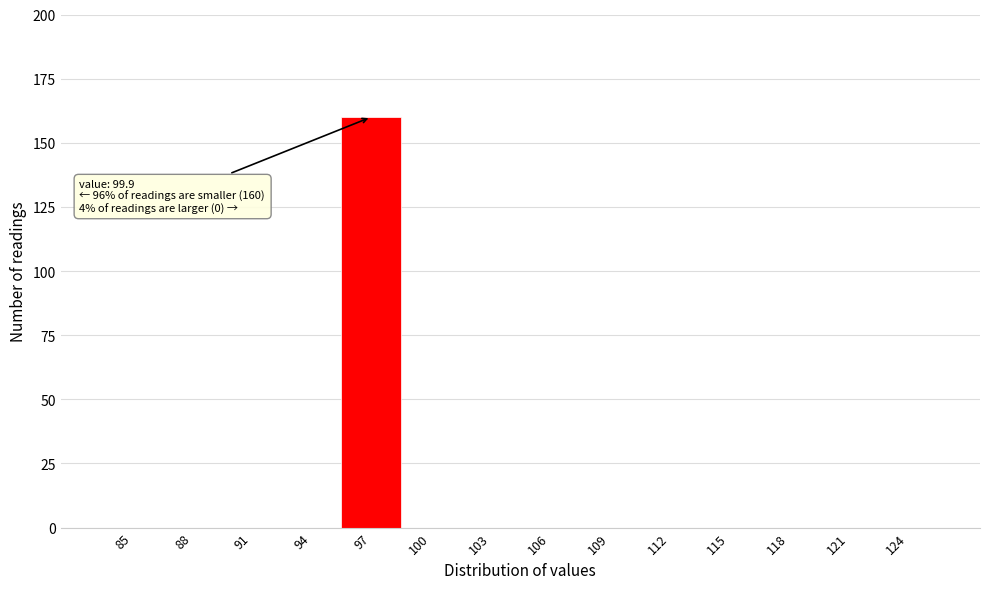

Reading left to right, extract all data points from this chart.

85=0	88=0	91=0	94=0	97=160	100=0	103=0	106=0	109=0	112=0	115=0	118=0	121=0	124=0